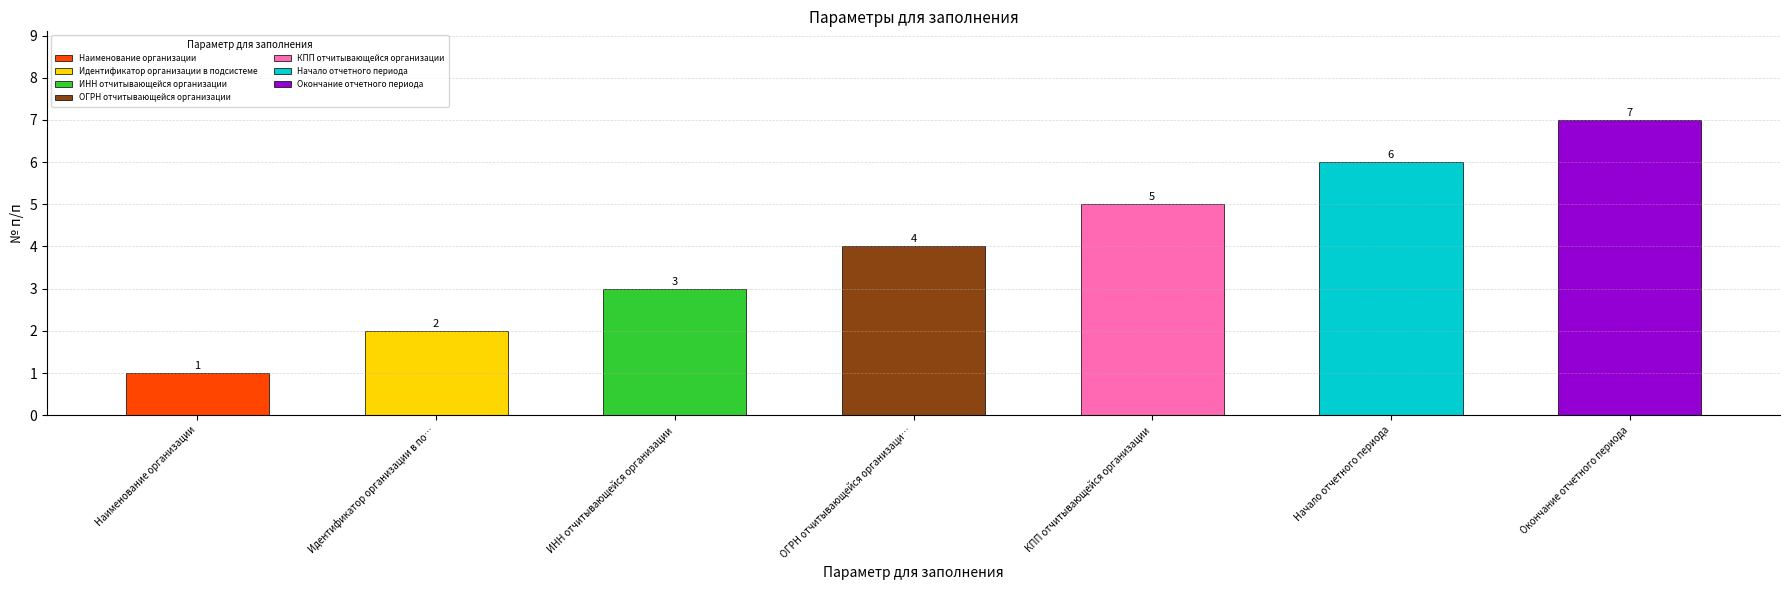

What is the maximum value shown in the chart?

7